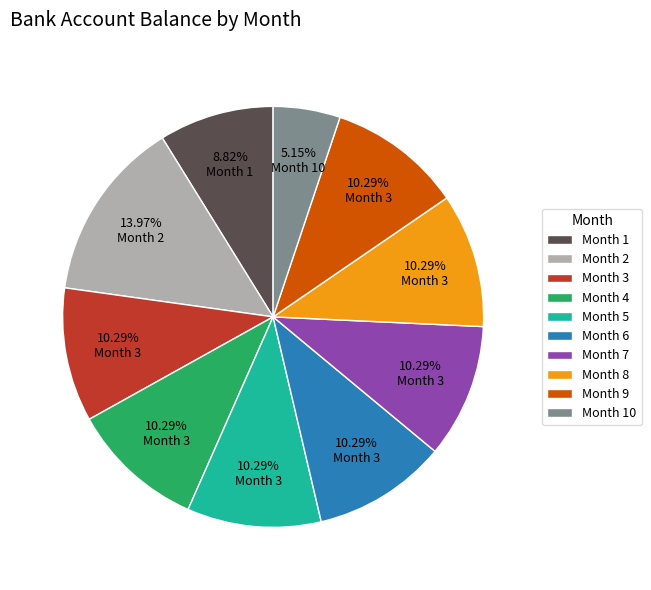

Is there any slice that represents more than half of the pie?

No